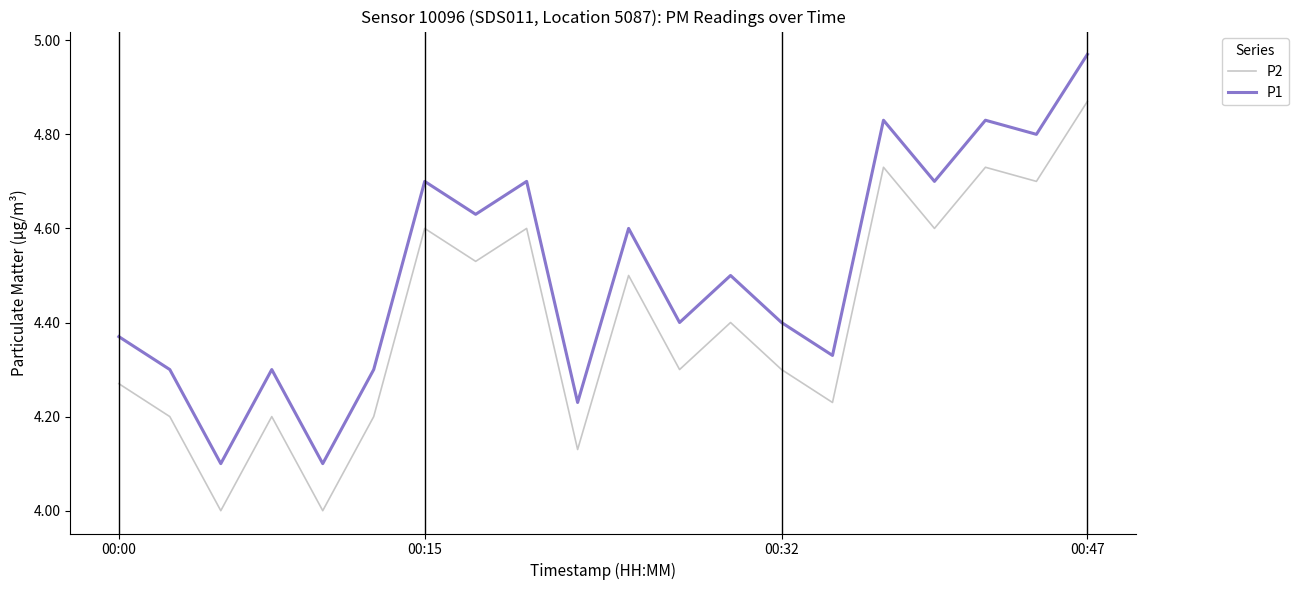

What is the difference between the maximum and minimum values in the P1 series?

0.9